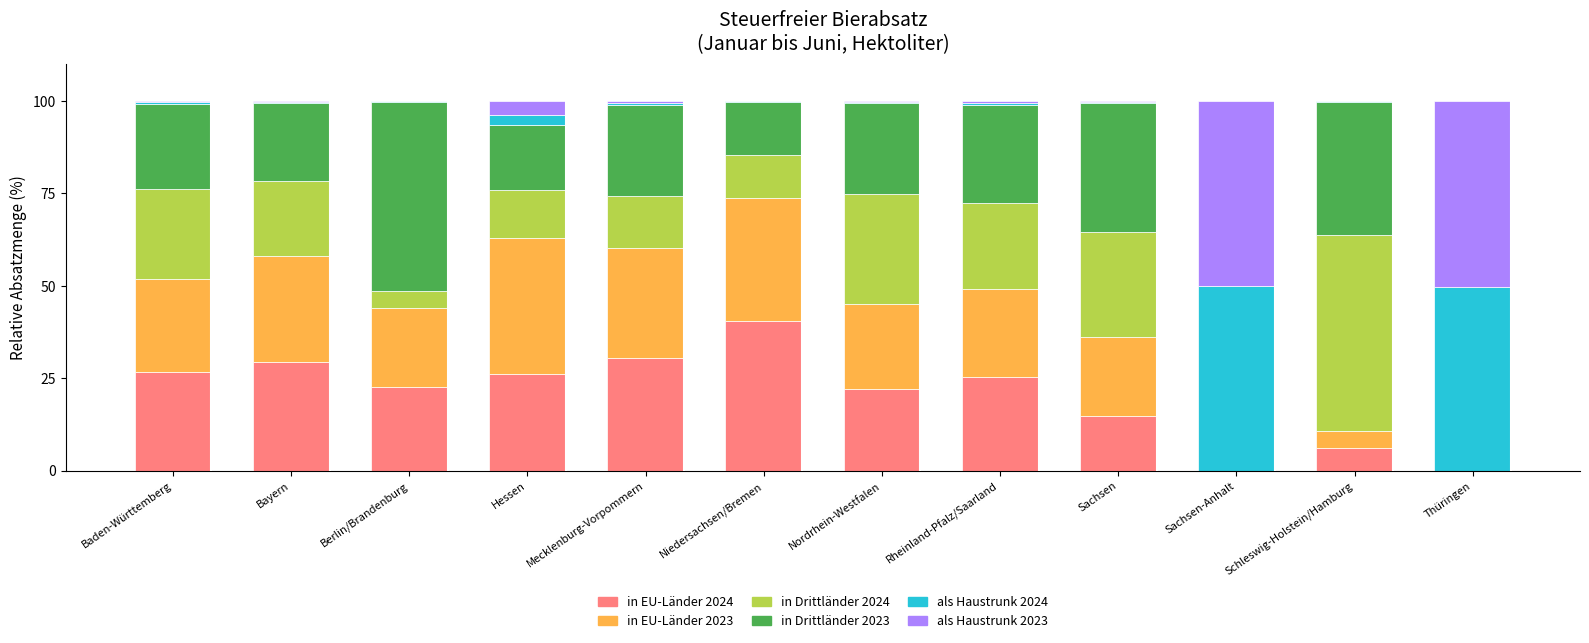

What is the maximum value for in EU-Länder 2024?

40.5